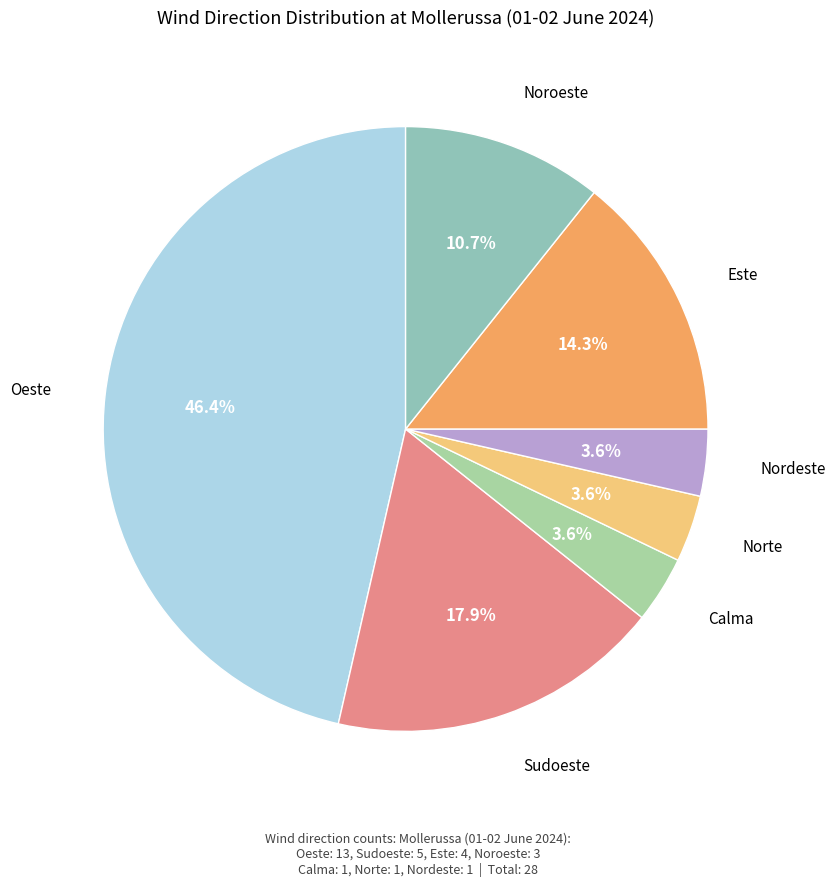

Does Noroeste account for over 50% of the chart?

No